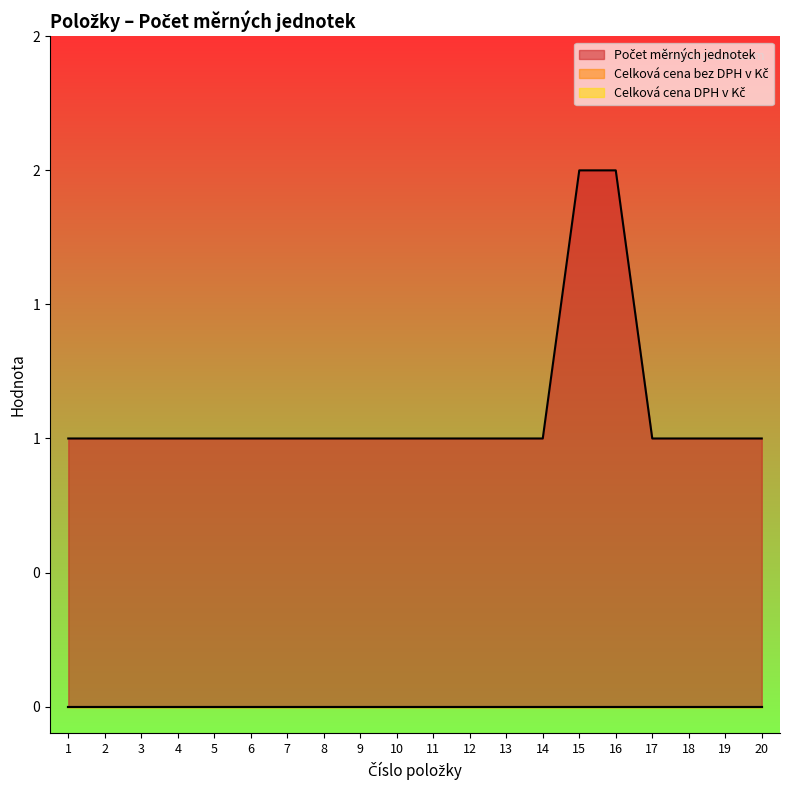

Reading left to right, transcribe all the data shown in this chart.

Počet měrných jednotek: 1=1	2=1	3=1	4=1	5=1	6=1	7=1	8=1	9=1	10=1	11=1	12=1	13=1	14=1	15=2	16=2	17=1	18=1	19=1	20=1
Celková cena bez DPH v Kč: 1=0	2=0	3=0	4=0	5=0	6=0	7=0	8=0	9=0	10=0	11=0	12=0	13=0	14=0	15=0	16=0	17=0	18=0	19=0	20=0
Celková cena DPH v Kč: 1=0	2=0	3=0	4=0	5=0	6=0	7=0	8=0	9=0	10=0	11=0	12=0	13=0	14=0	15=0	16=0	17=0	18=0	19=0	20=0